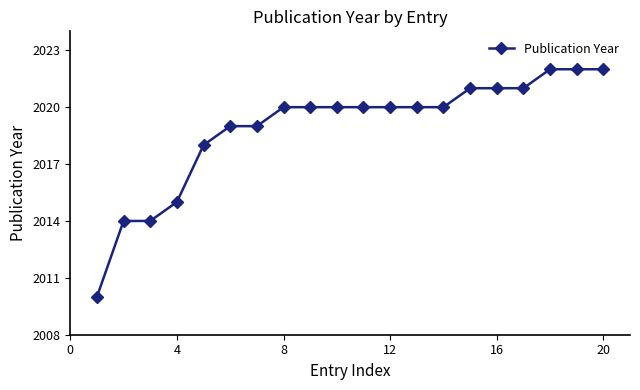

Reading left to right, what are all the values shown in this chart?

2010	2014	2014	2015	2018	2019	2019	2020	2020	2020	2020	2020	2020	2020	2021	2021	2021	2022	2022	2022